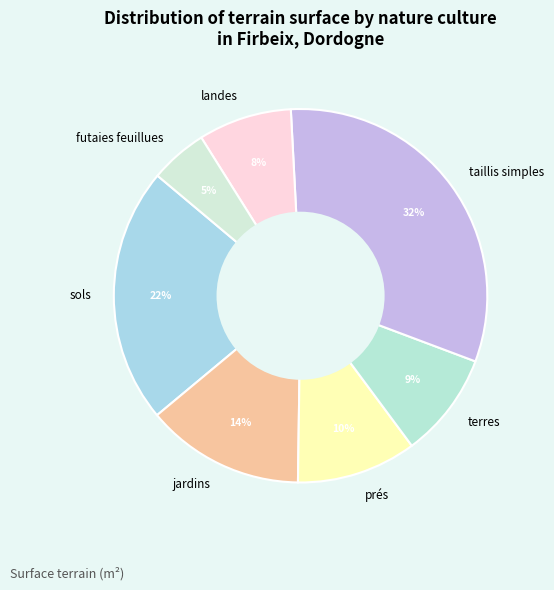

True or false: terres accounts for 9% of the total.

True